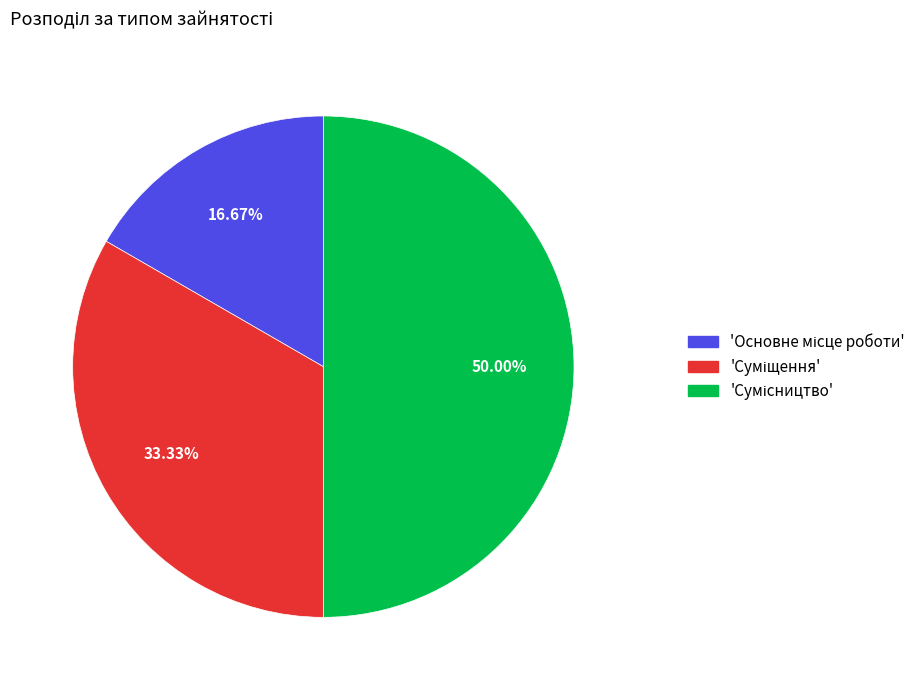

How many slices are in this pie chart?

3